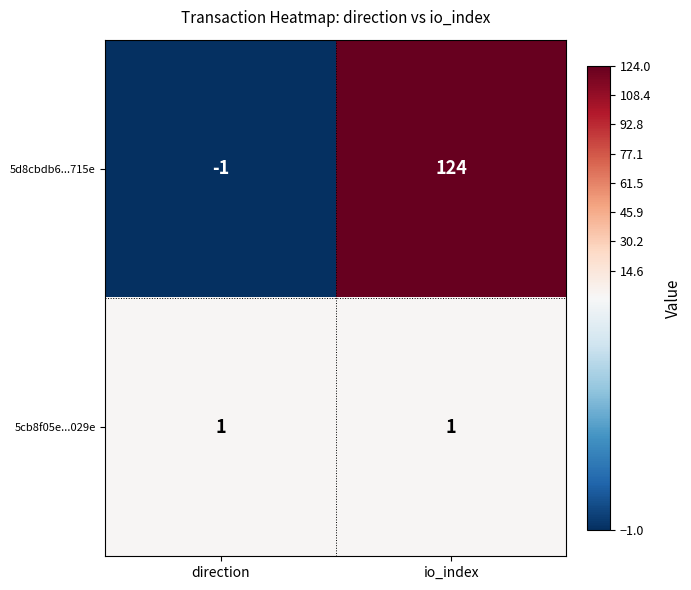

Rank the series by their average value, from highest to lowest.

5d8cbdb6...715e, 5cb8f05e...029e